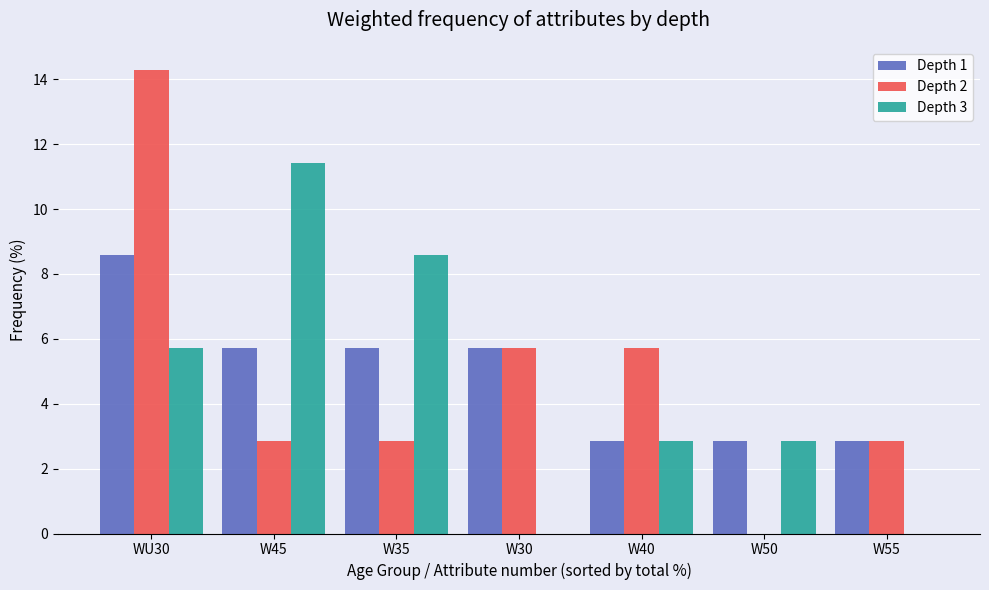

What are all the series names shown in the legend?

Depth 1, Depth 2, Depth 3